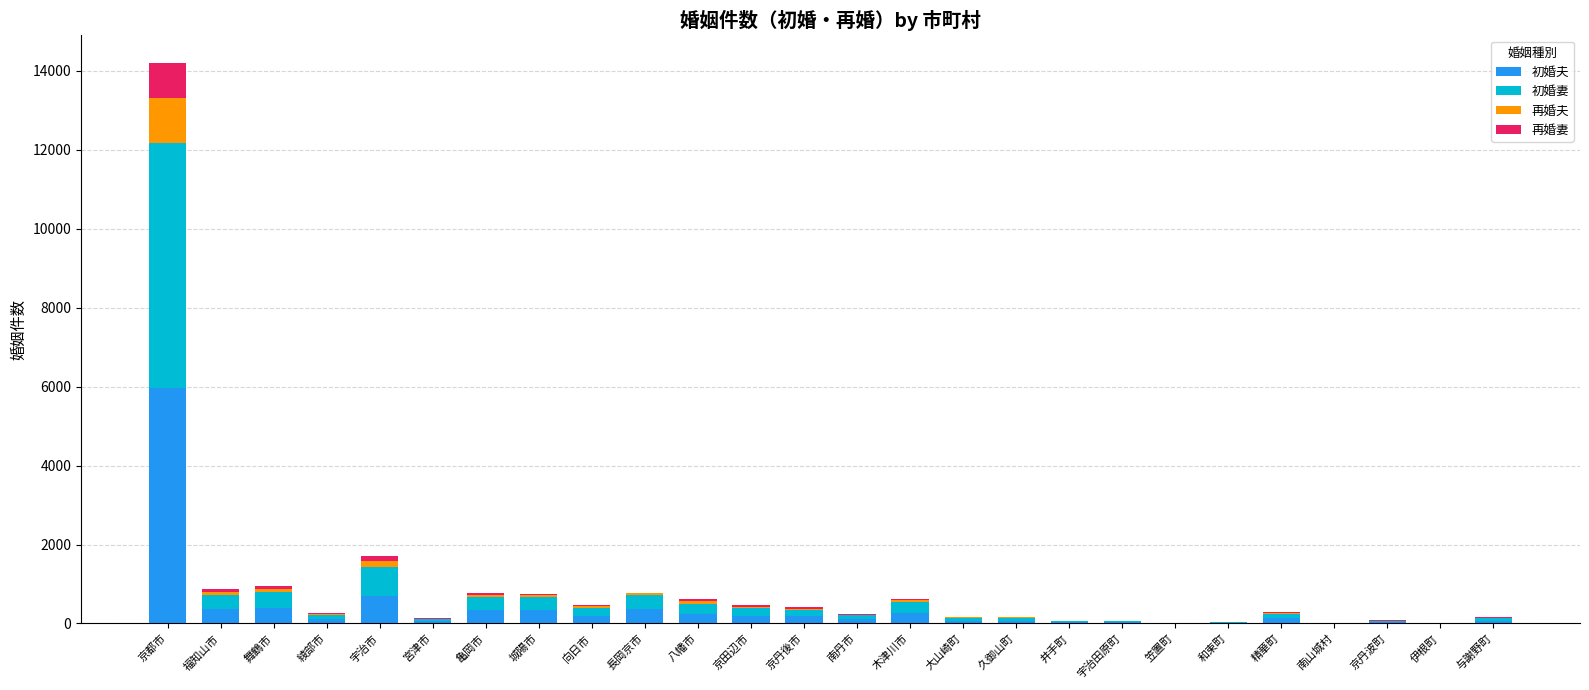

What is the maximum value for 初婚夫?

5955